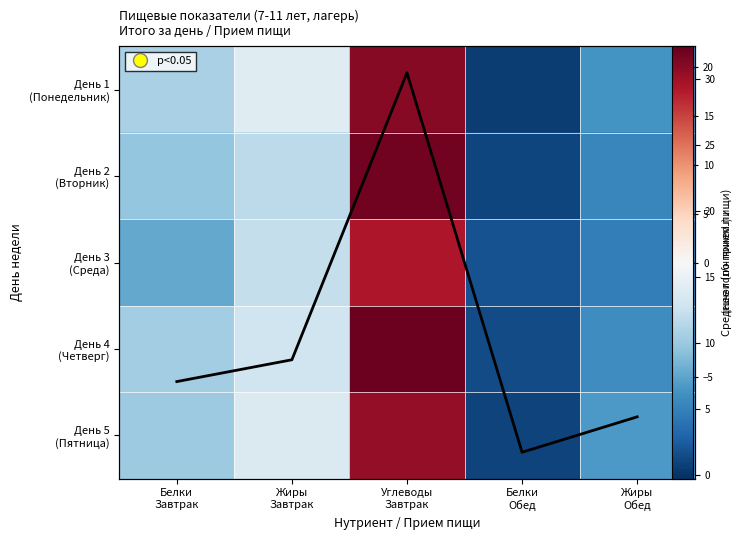

At Белки Обед, list the series in order from largest to smallest.

День 3 (Среда), День 4 (Четверг), День 2 (Вторник), День 5 (Пятница), День 1 (Понедельник)